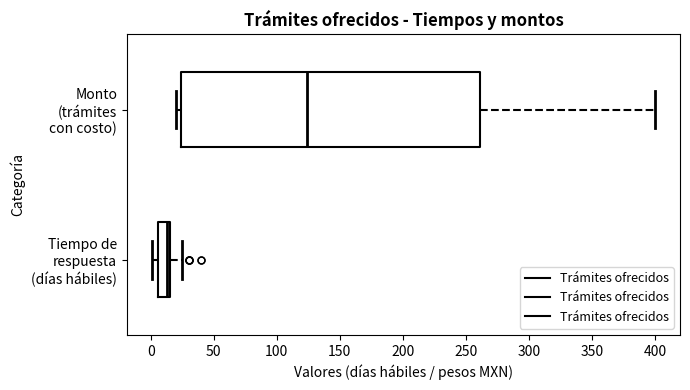

Which box has the furthest to the left median line?

Tiempo de respuesta (días hábiles)